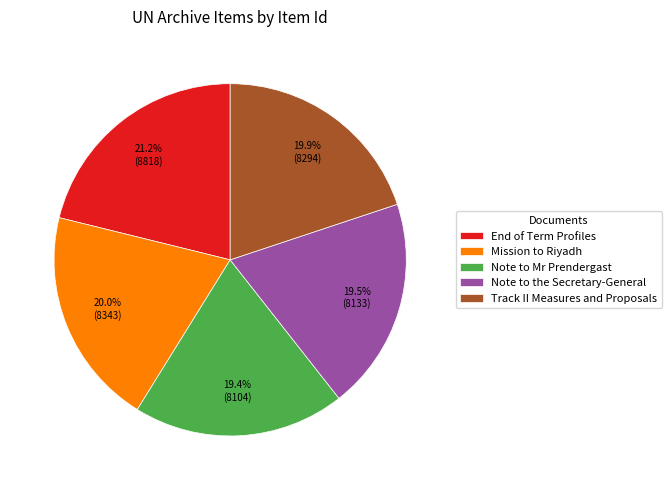

What is the ratio of the value at Mission to Riyadh to the value at Track II Measures and Proposals?

1.0